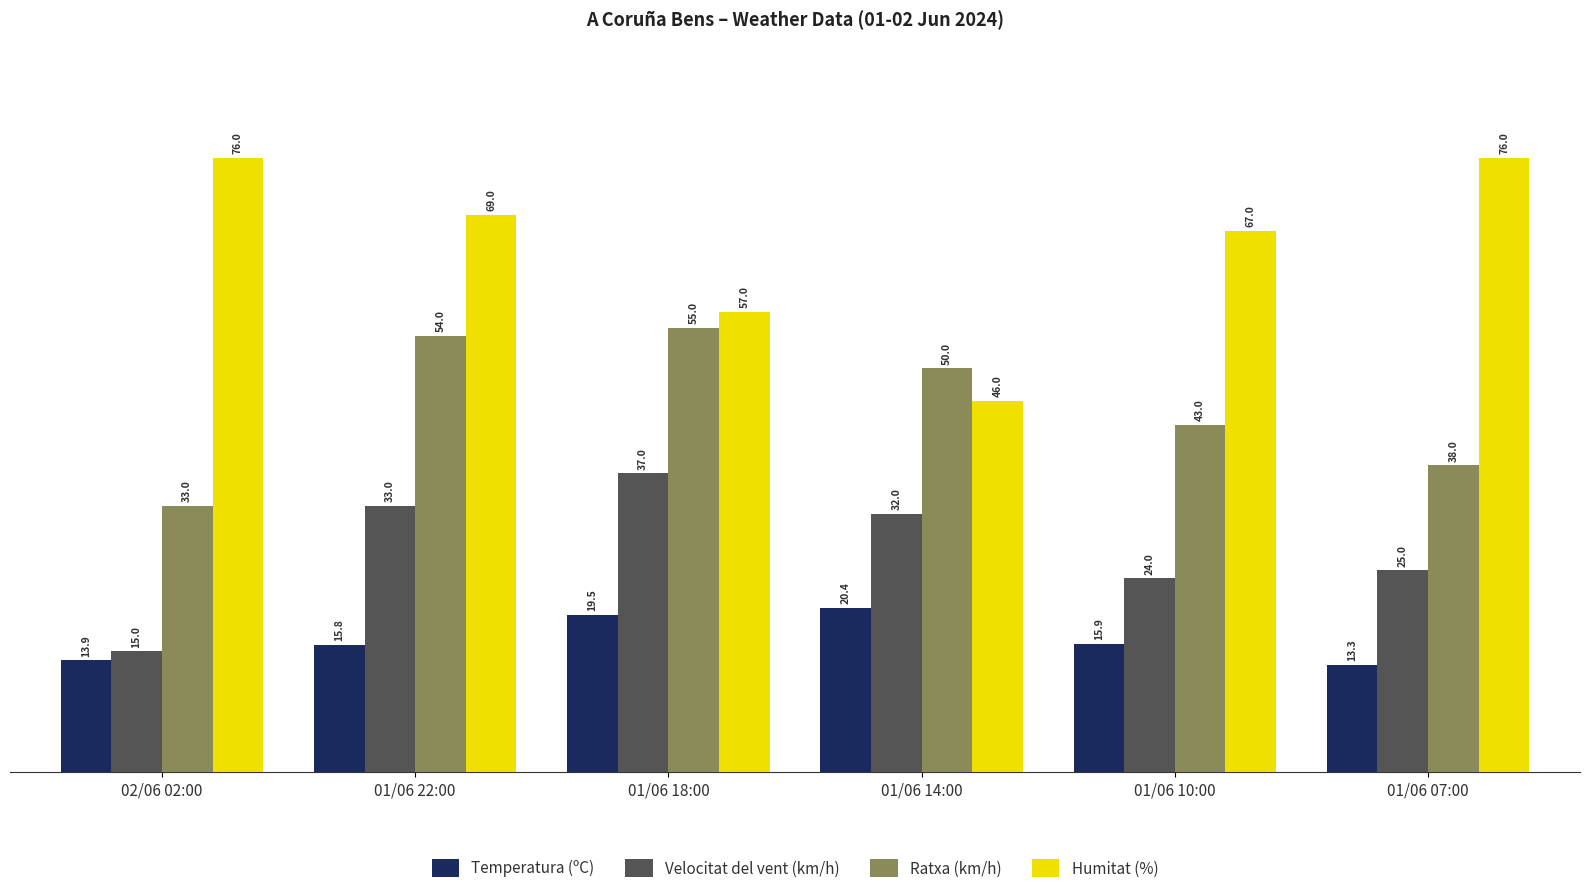

Rank the series by their maximum value, from lowest to highest.

Temperatura (ºC), Velocitat del vent (km/h), Ratxa (km/h), Humitat (%)